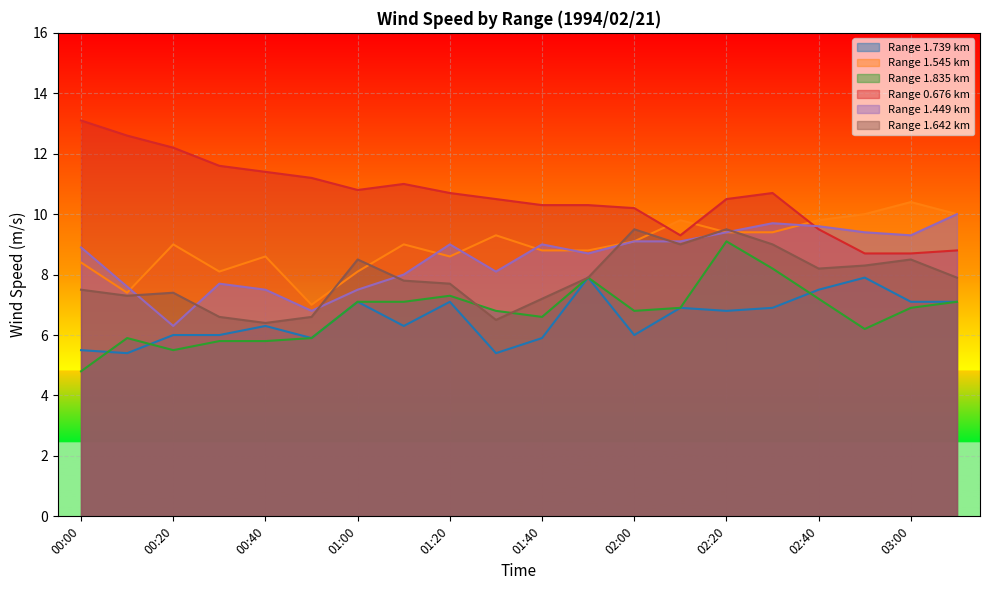

Where is the first local maximum for 0.676?

01:10